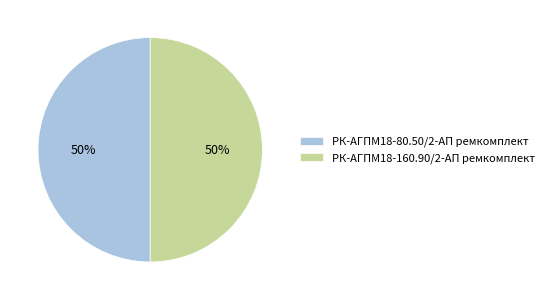

What percentage is the РК-АГПМ18-160.90/2-АП ремкомплект slice, to the nearest percent?

50%